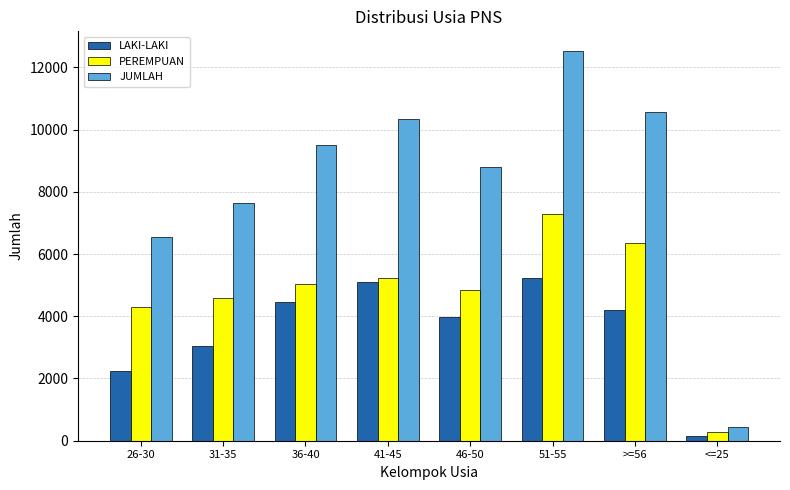

How many bars are there in total?

24